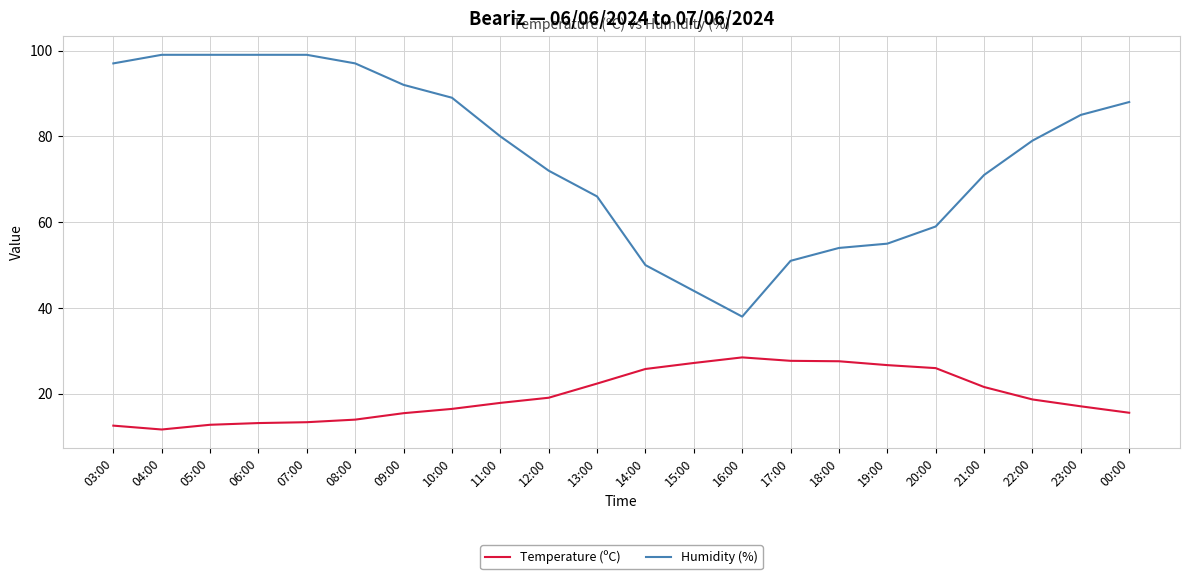

True or false: Humidity (%) and Temperature (ºC) intersect in this chart.

False